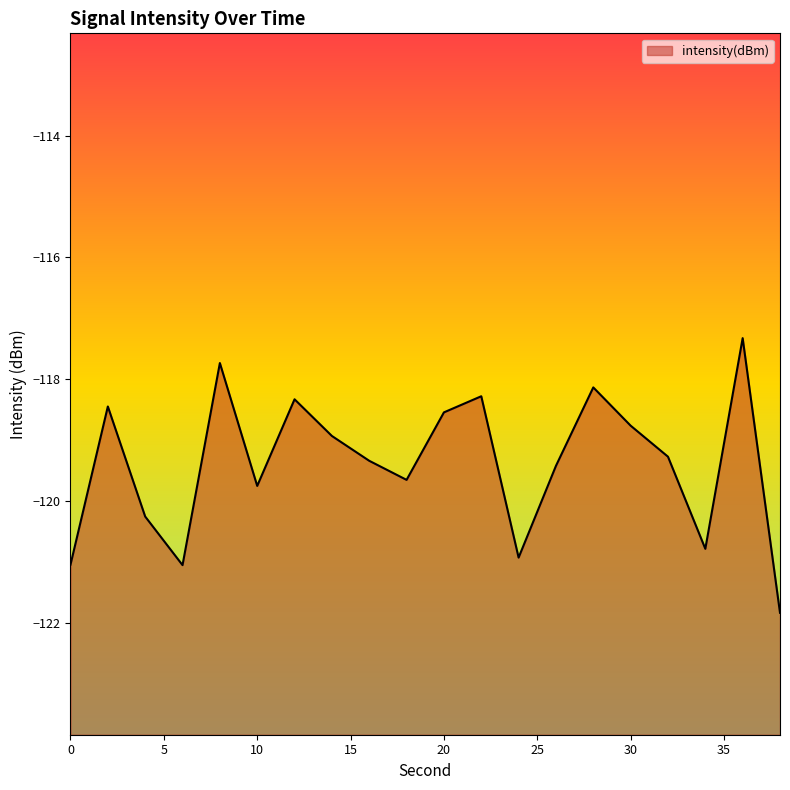

Does the chart have visible grid lines?

No